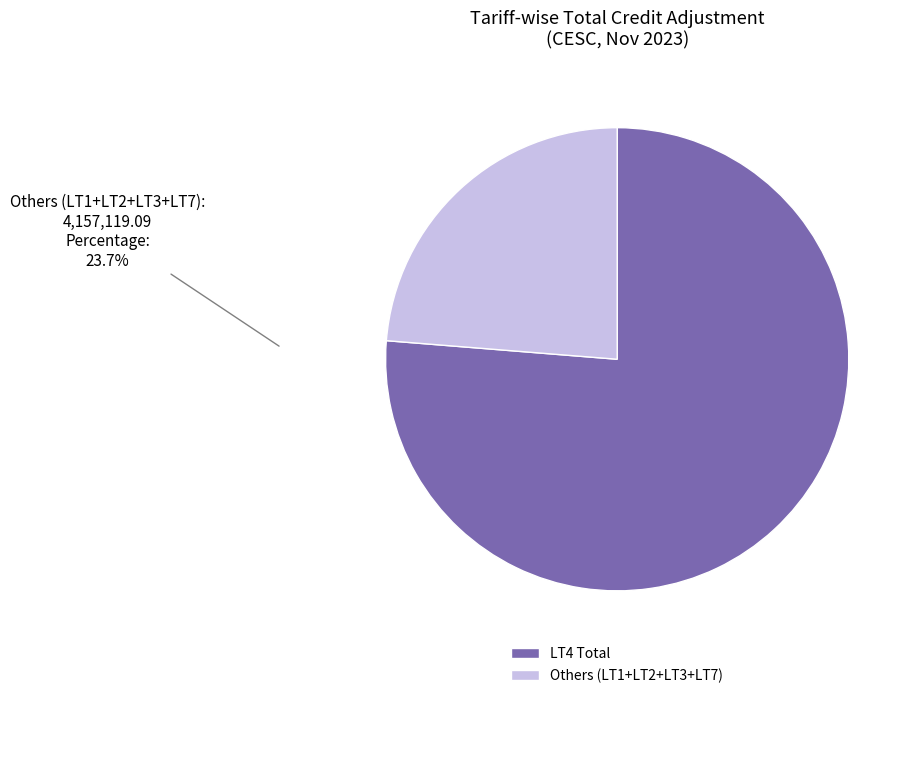

Which category has the biggest portion of the pie?

LT4 Total